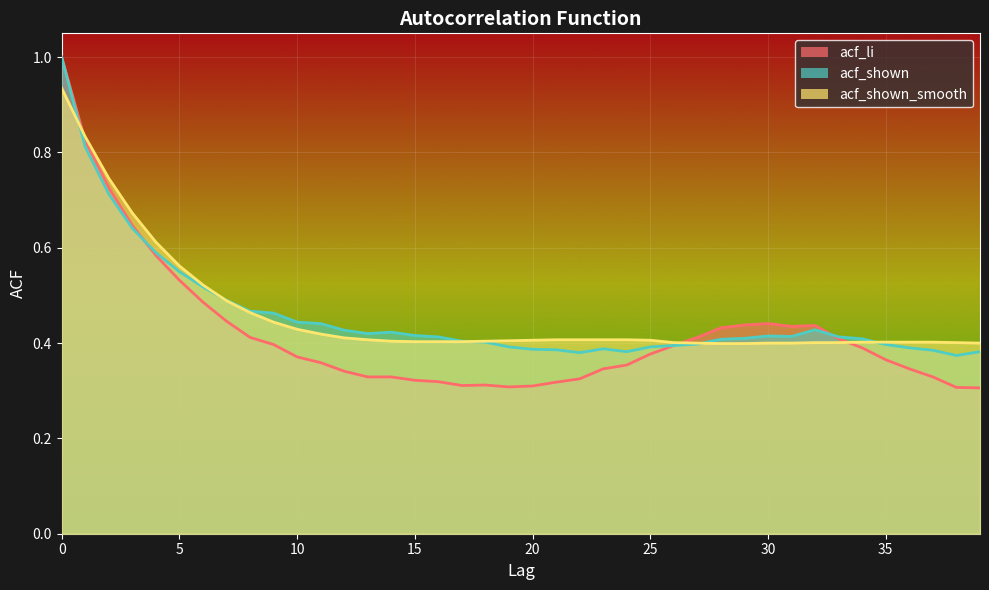

What is the sum of all acf_shown values?

18.4